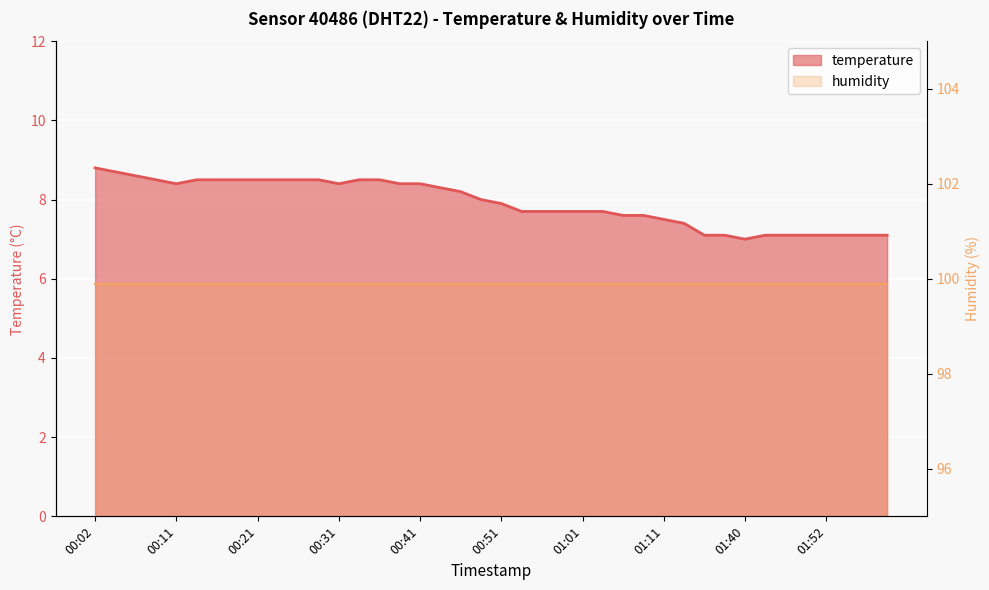

Approximately how many times larger is the value at 00:41 compared to 01:40?

1.2